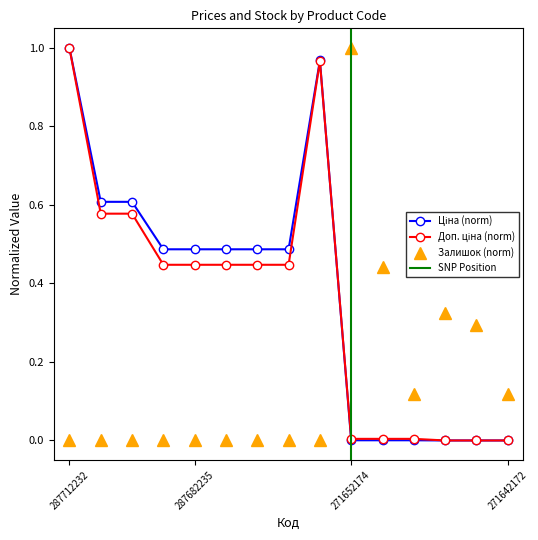

What is the label of the 6th point from the right?

271652174